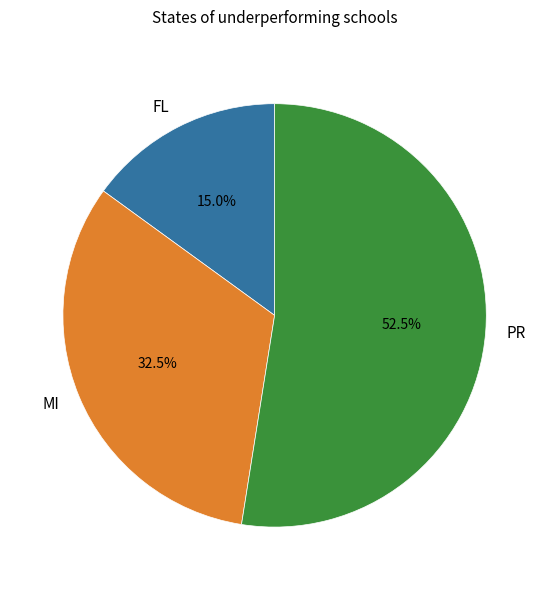

Combined, do FL and PR account for over 50%?

Yes